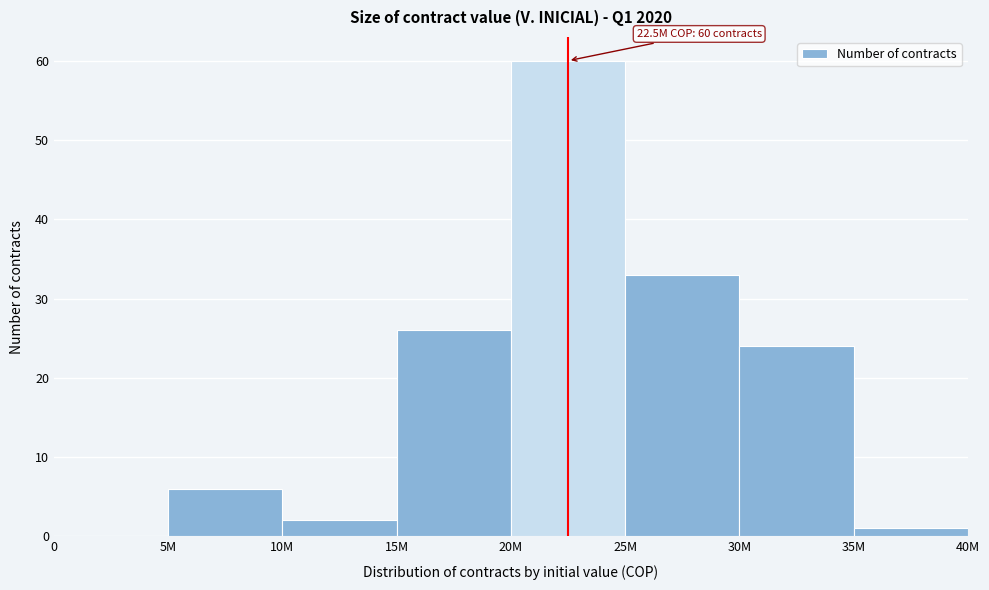

Reading left to right, list all the values displayed in this chart.

0=0	5M=6	10M=2	15M=26	20M=60	25M=33	30M=24	35M=1